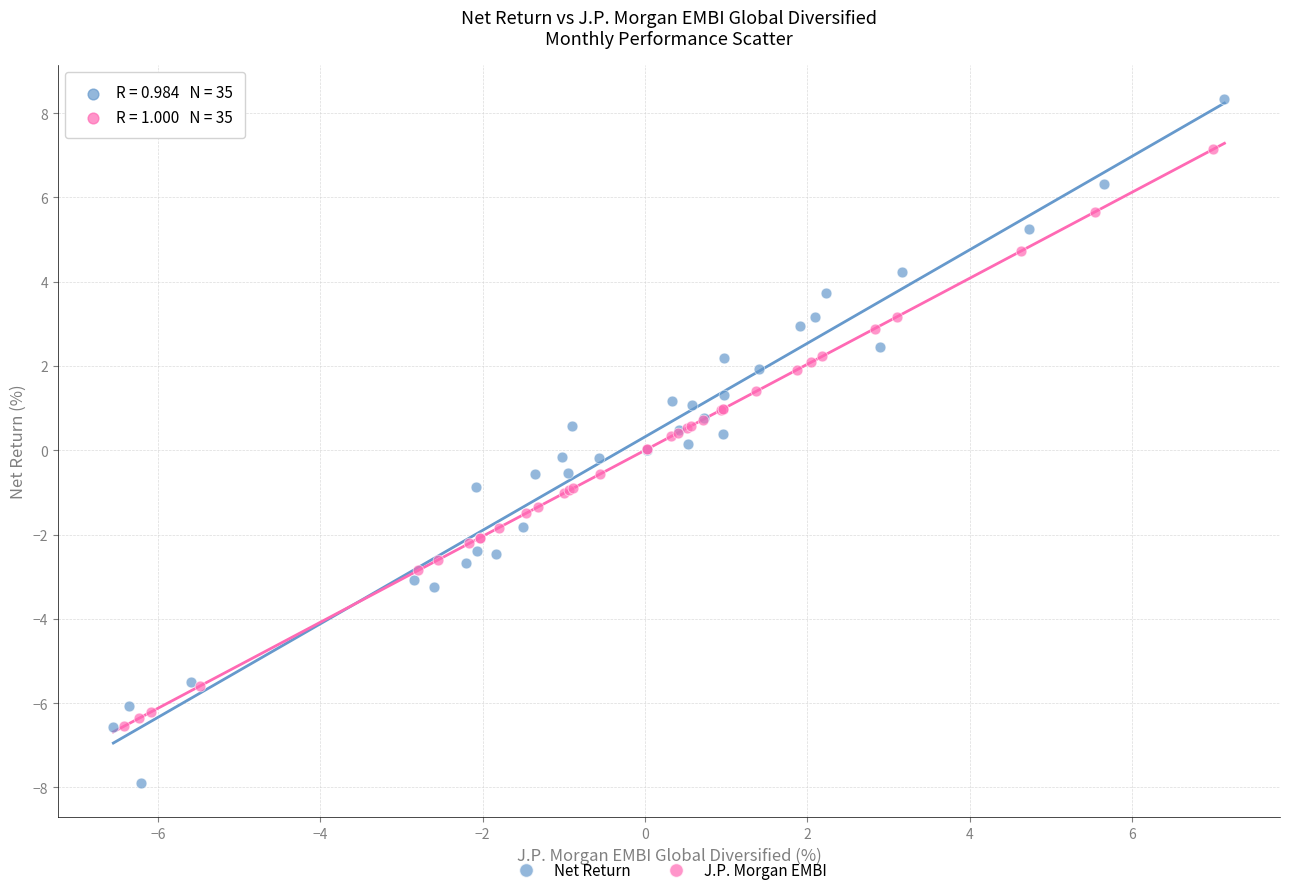

What are all the series names shown in the legend?

Net Return, J.P. Morgan EMBI